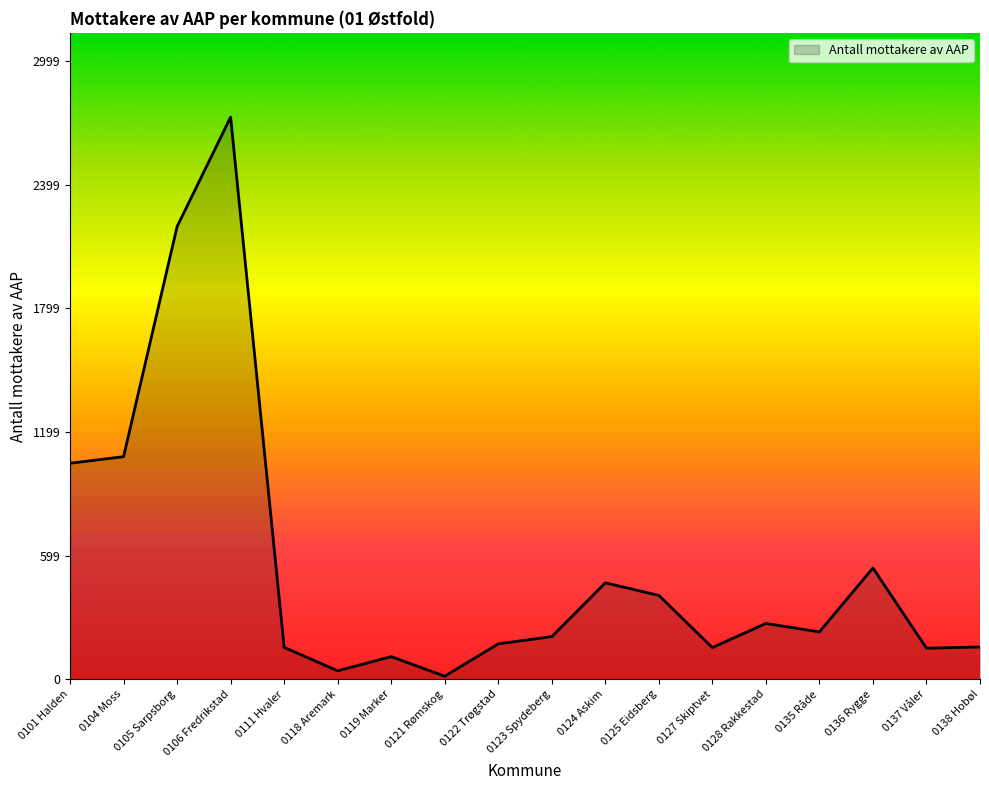

What is the ratio of the value at 0104 Moss to the value at 0127 Skiptvet?

7.0